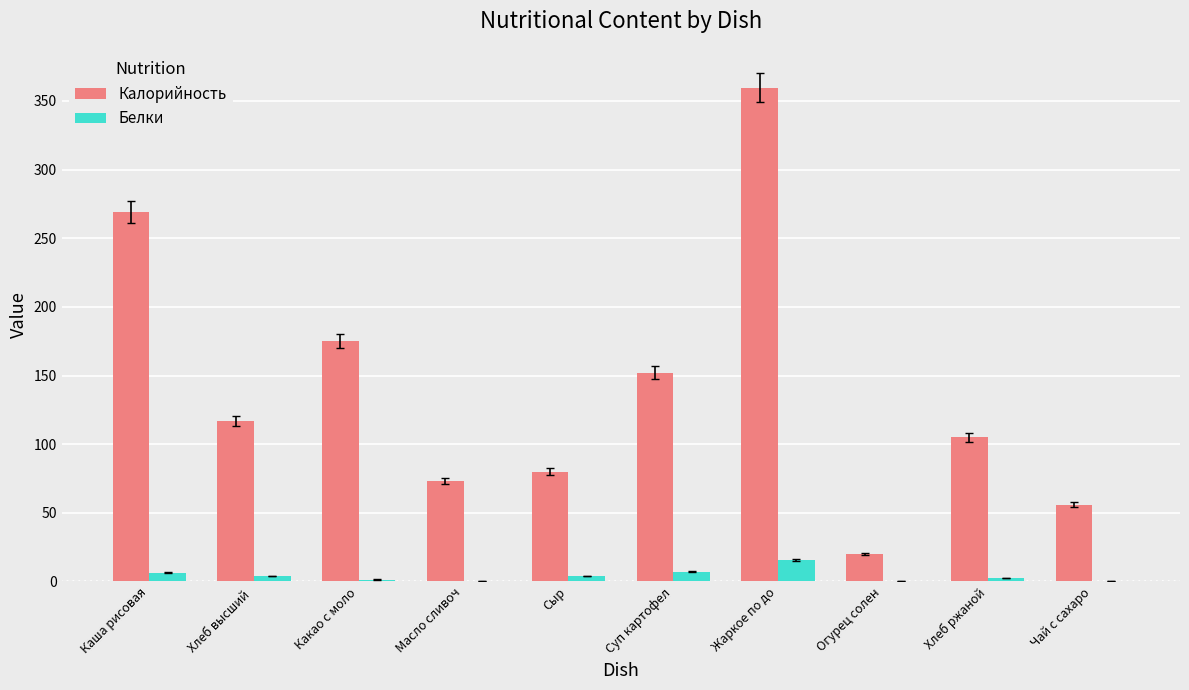

What is the spread (max minus min) of values at Хлеб ржаной?

102.6